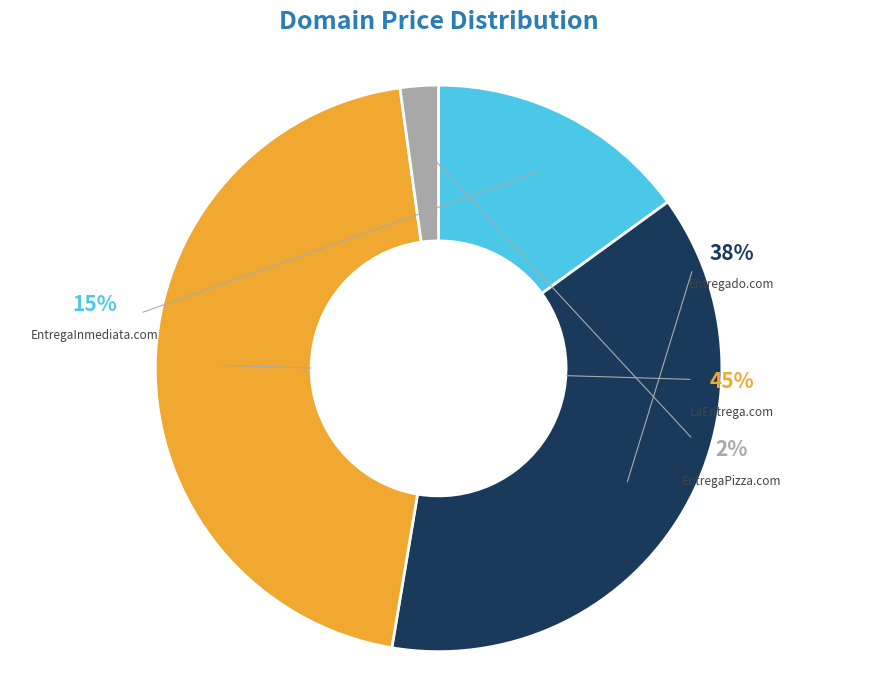

Approximately how many times larger is the value at EntregaInmediata.com compared to EntregaPizza.com?

6.9